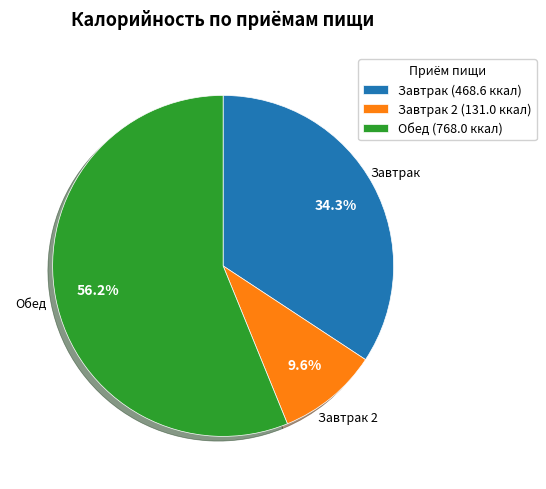

What is the smallest slice in the pie chart?

Завтрак 2 (131.0 ккал)